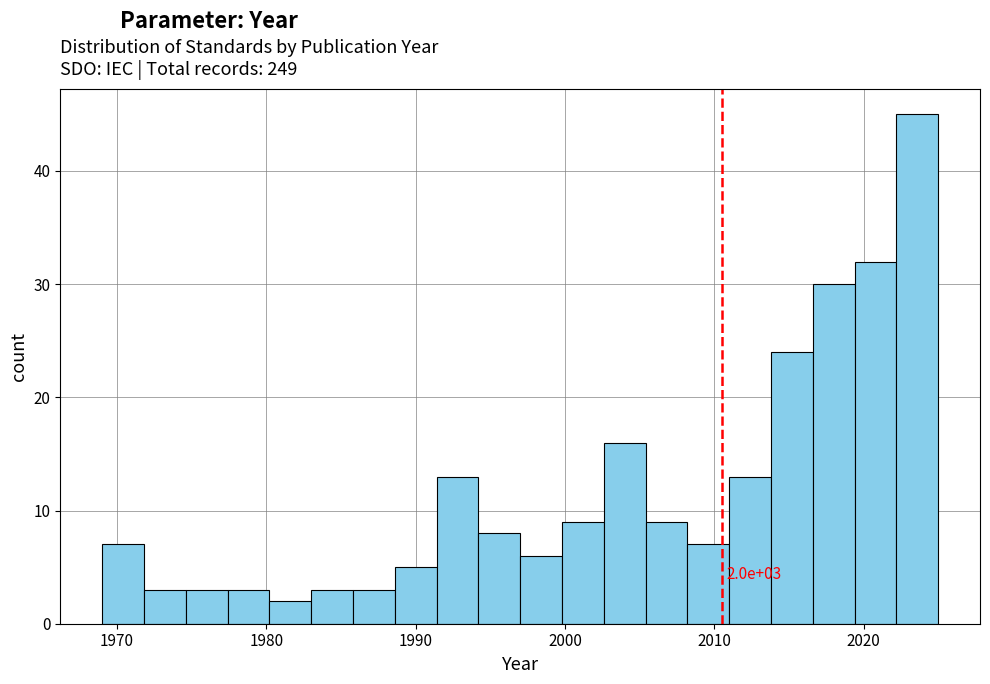

Read against the x-axis, roughly where is the centre of the tallest bar?

2024